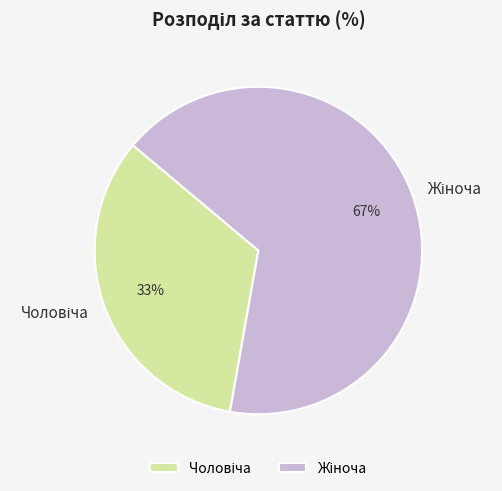

To the nearest percent, what is the average slice percentage?

50%